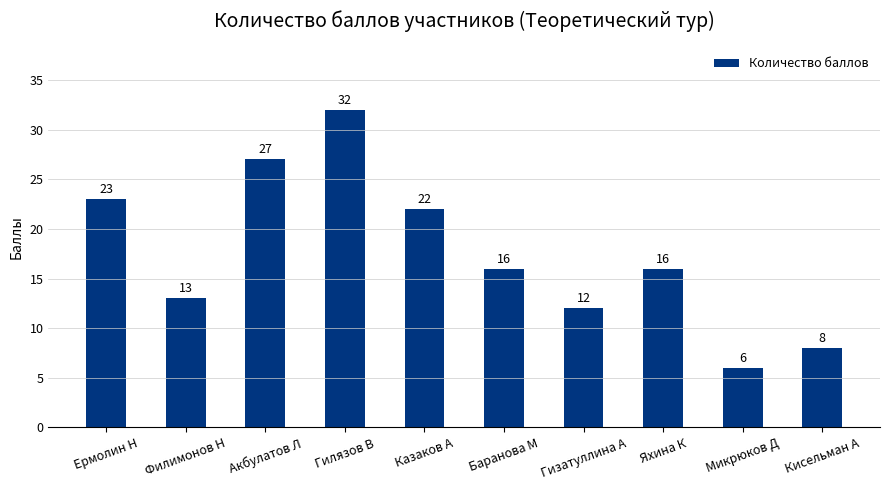

What is the difference between the second highest and second lowest values?

19